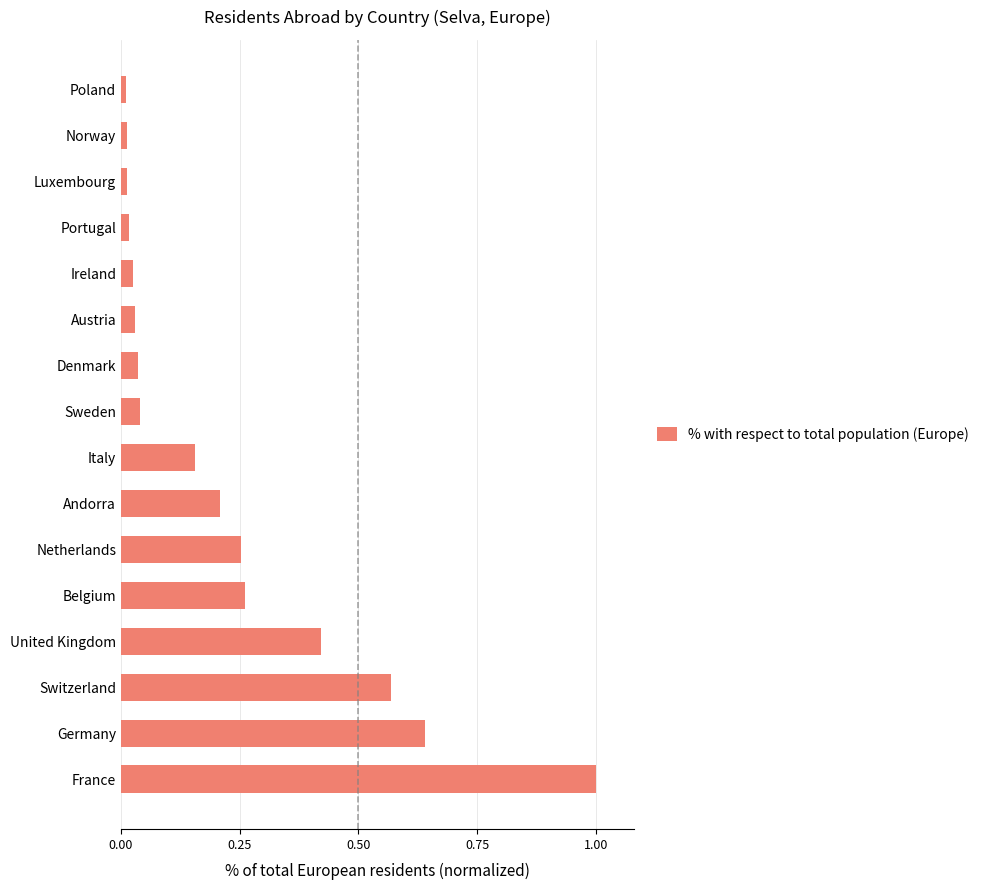

The chart shows a value of 0.0 at Austria. True or false?

True